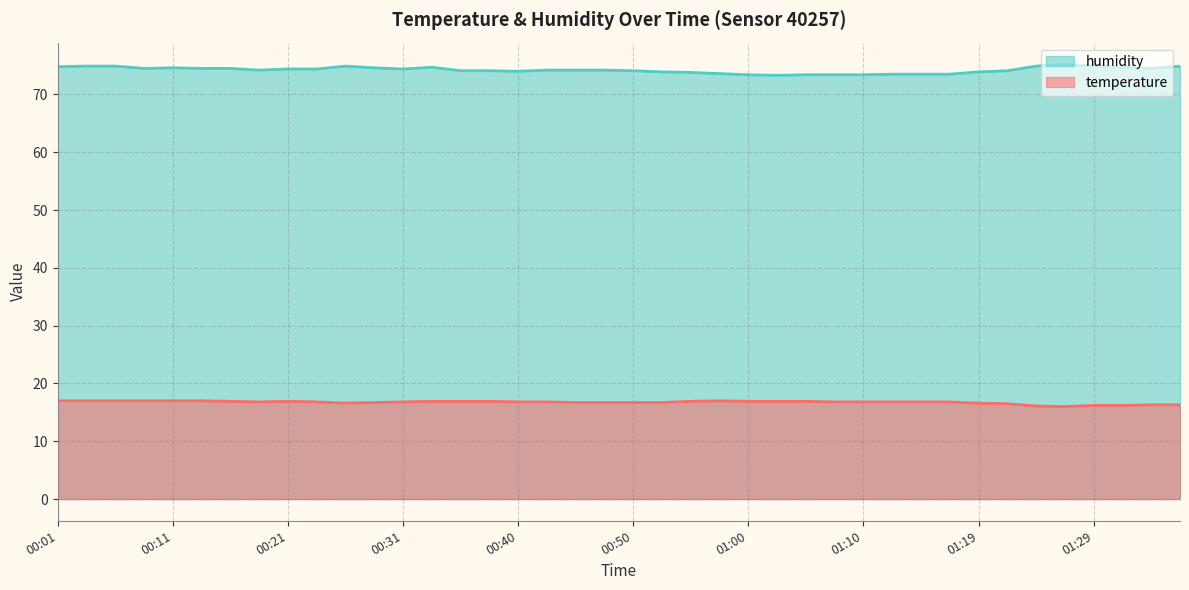

What position from the left is 00:43?

18